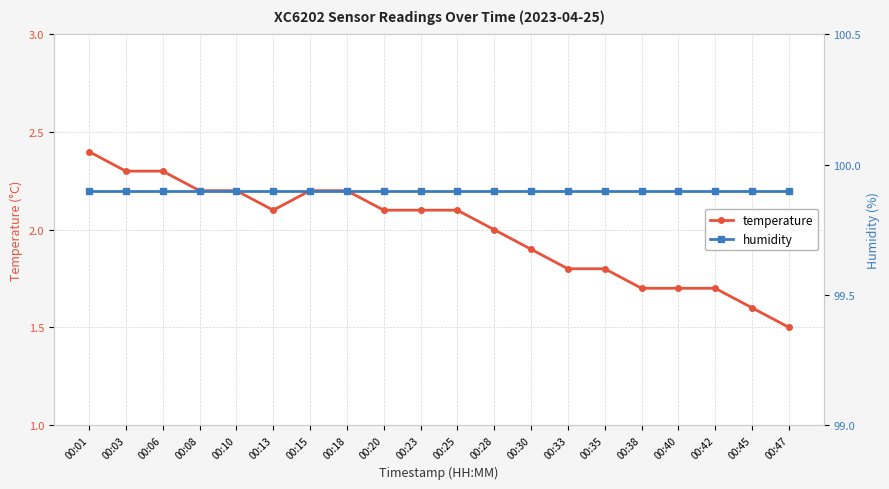

Read the temperature value at 00:45.

1.6